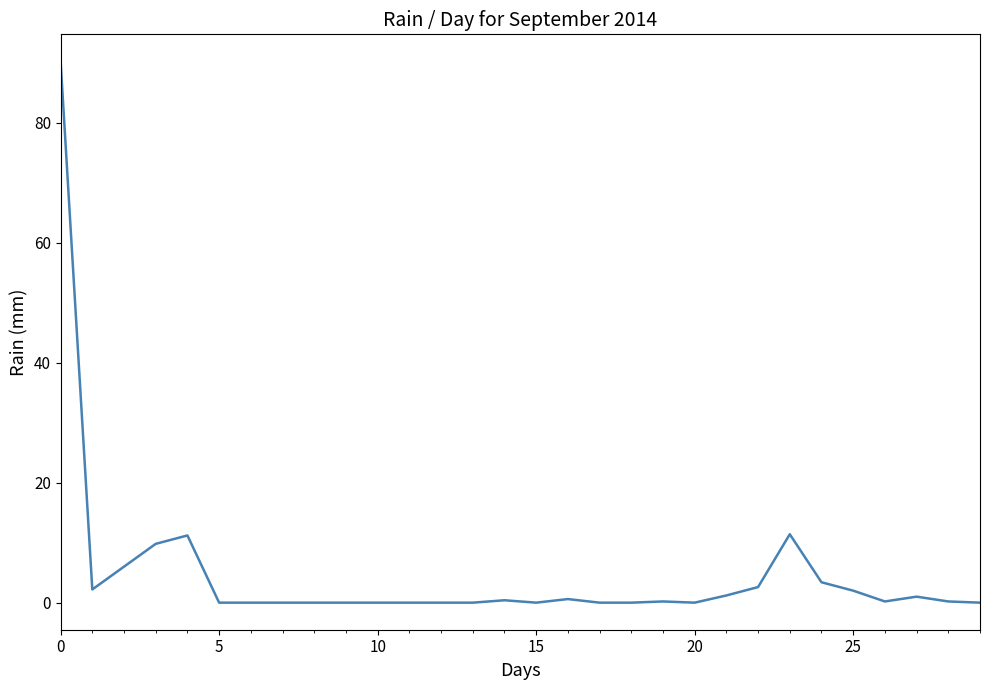

What is the difference between the maximum and minimum values?

90.2